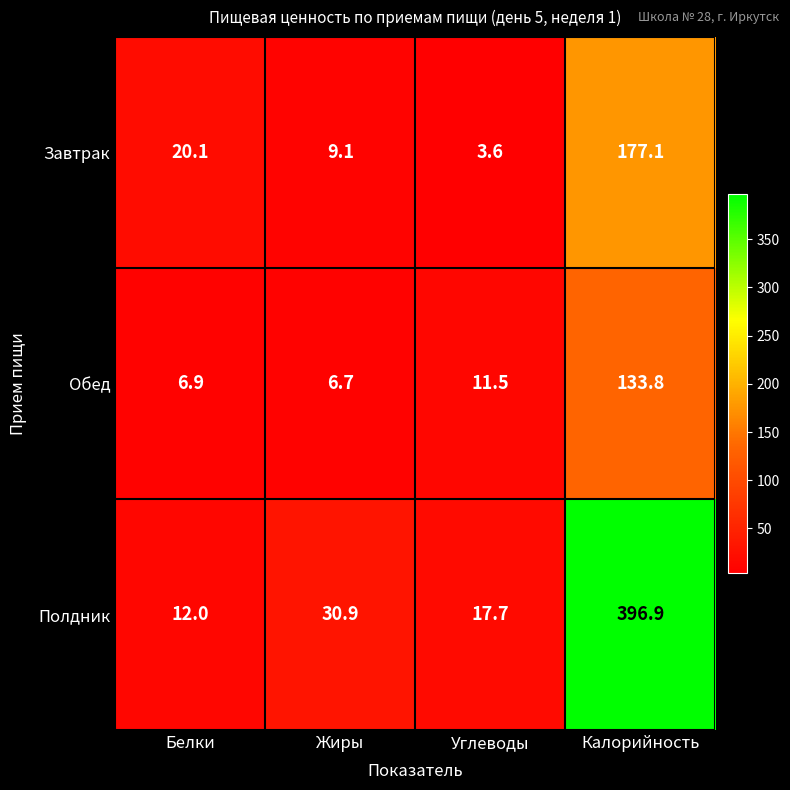

Which label corresponds to the largest value in the chart?

Калорийность